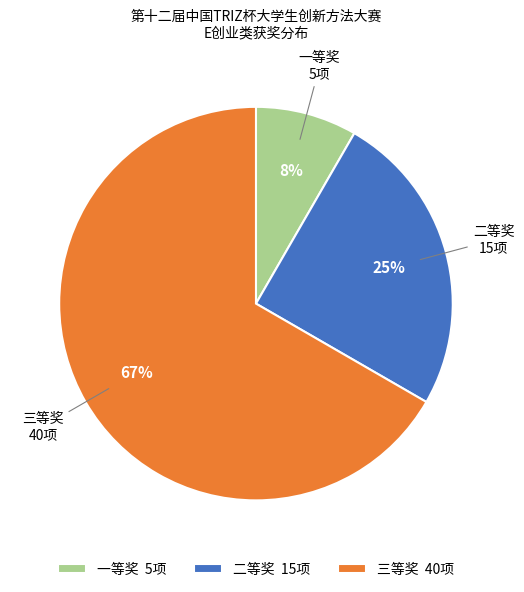

How many segments does this pie chart have?

3